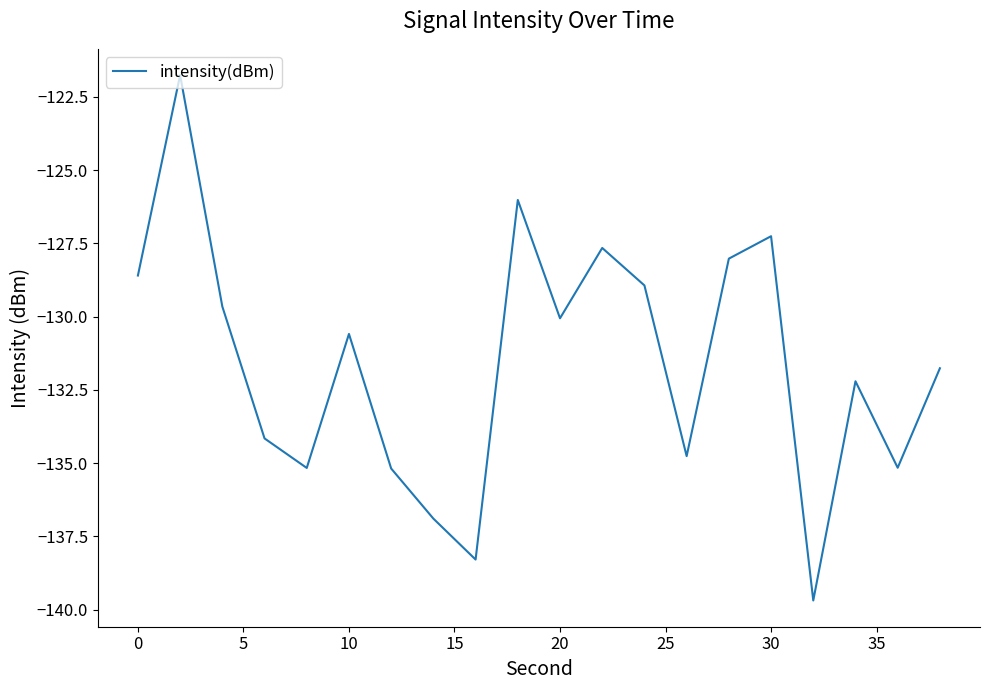

What is the smallest value displayed?

-139.7